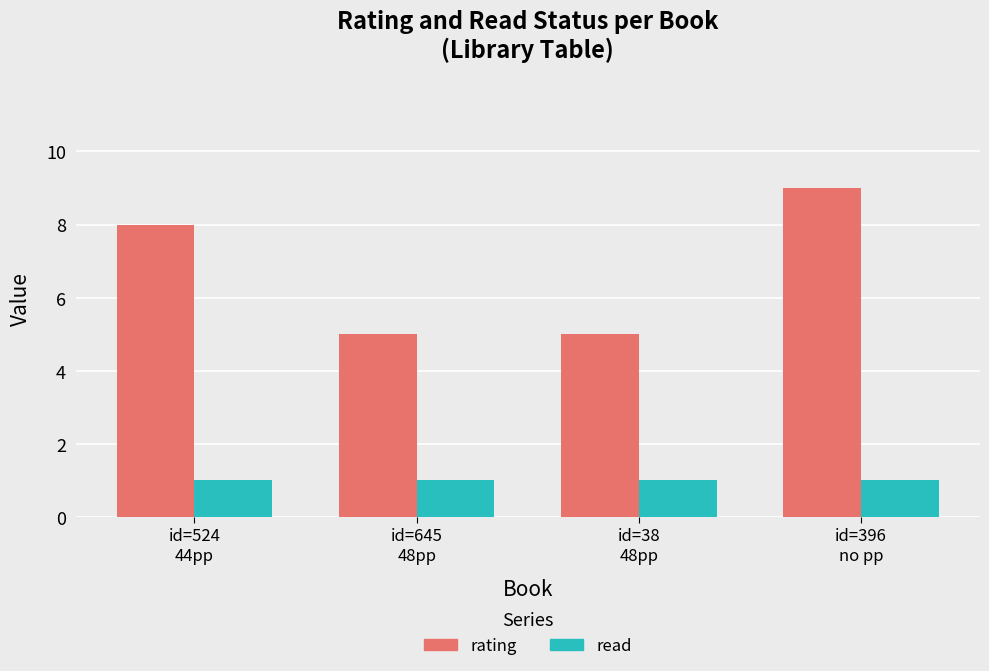

Which series has the largest total across all categories?

rating